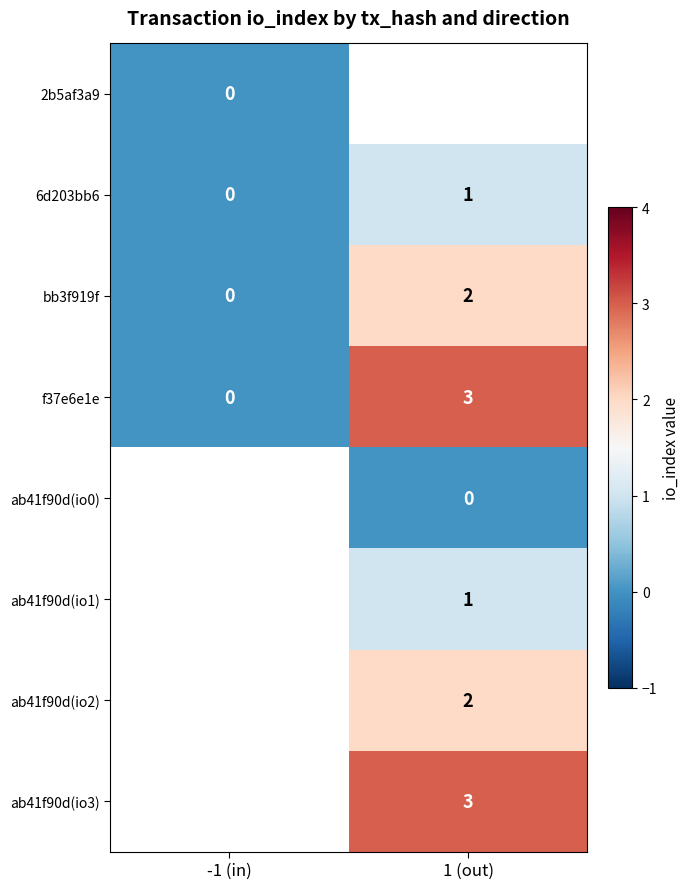

The ab41f90d(io2) series shows 1 at 1 (out). True or false?

False